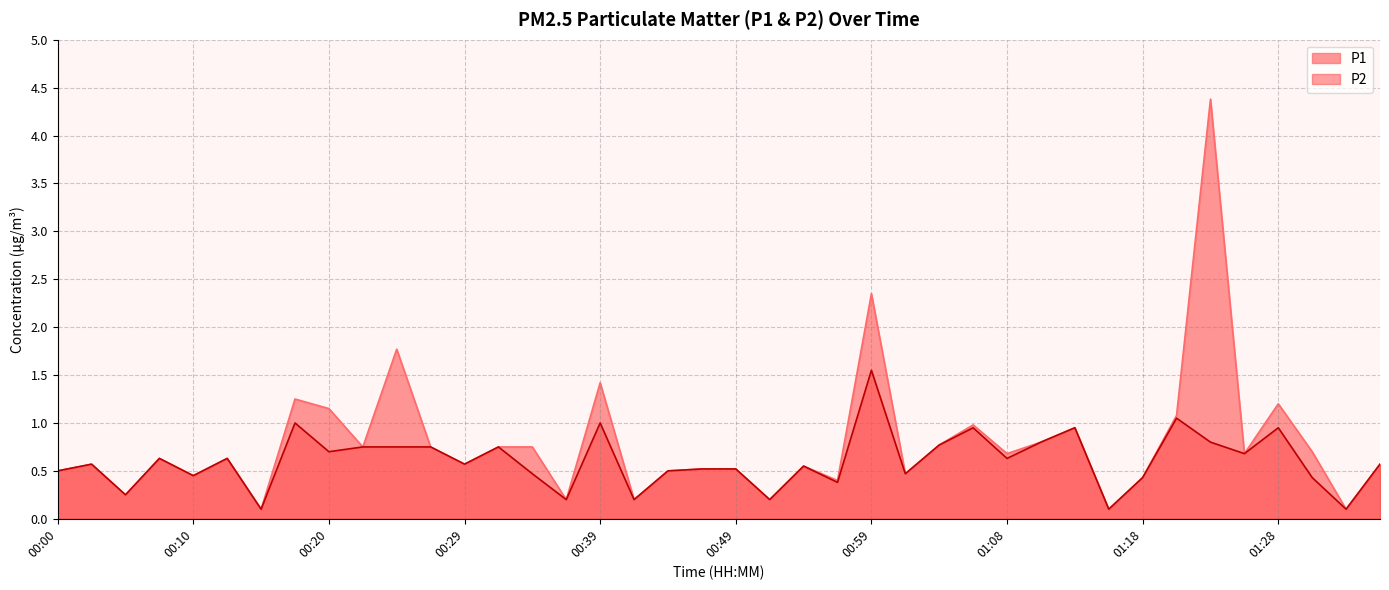

What is the total value across all series at 01:13?

1.9